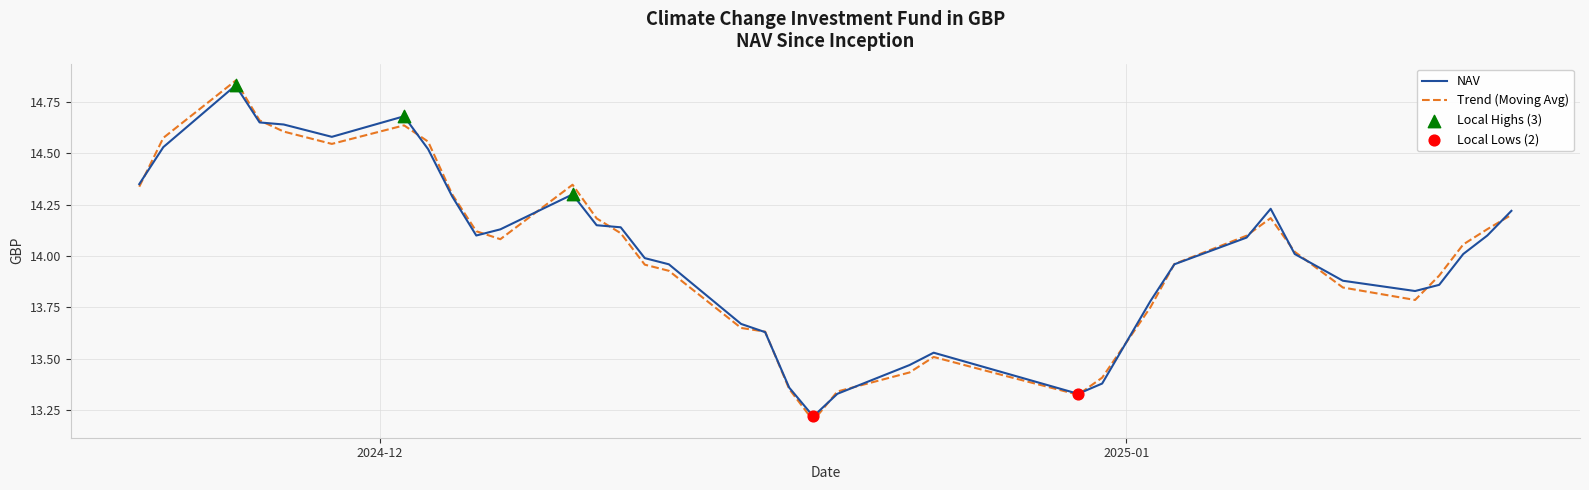

Which series has the widest spread of values?

Trend (Moving Avg)